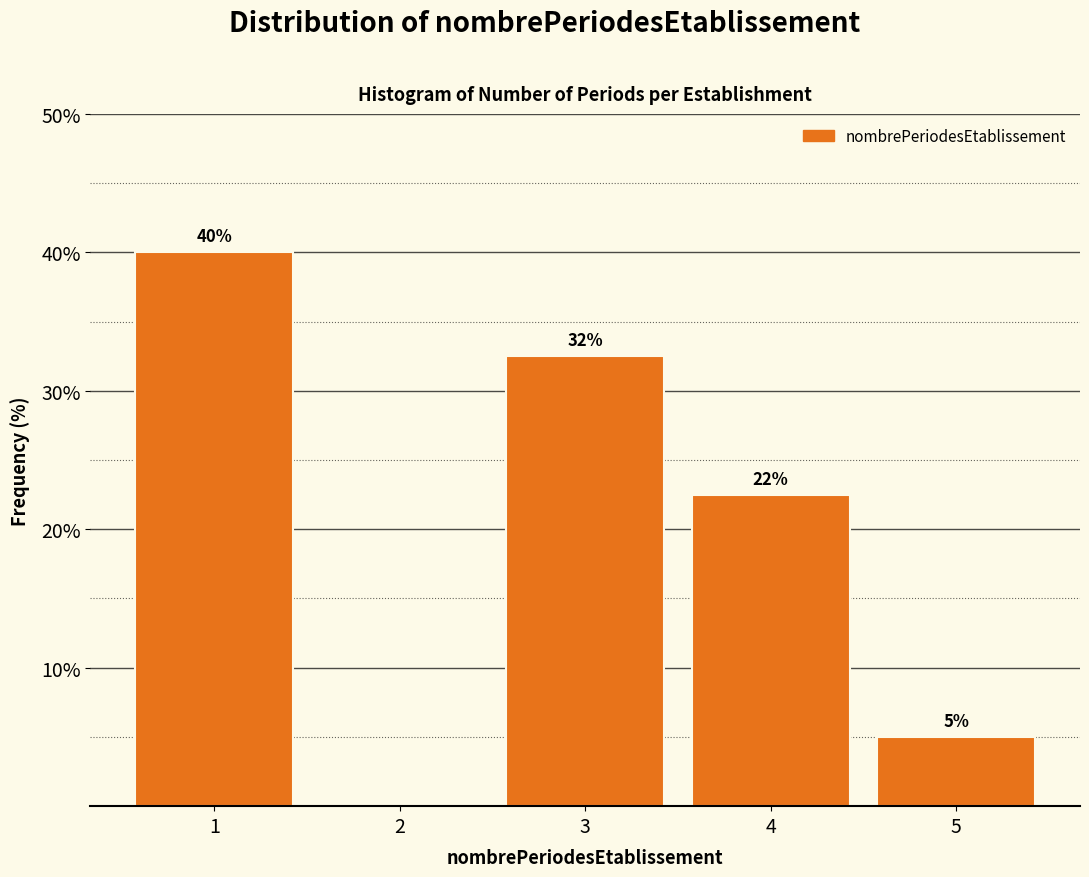

What is the greatest value displayed?

40.0